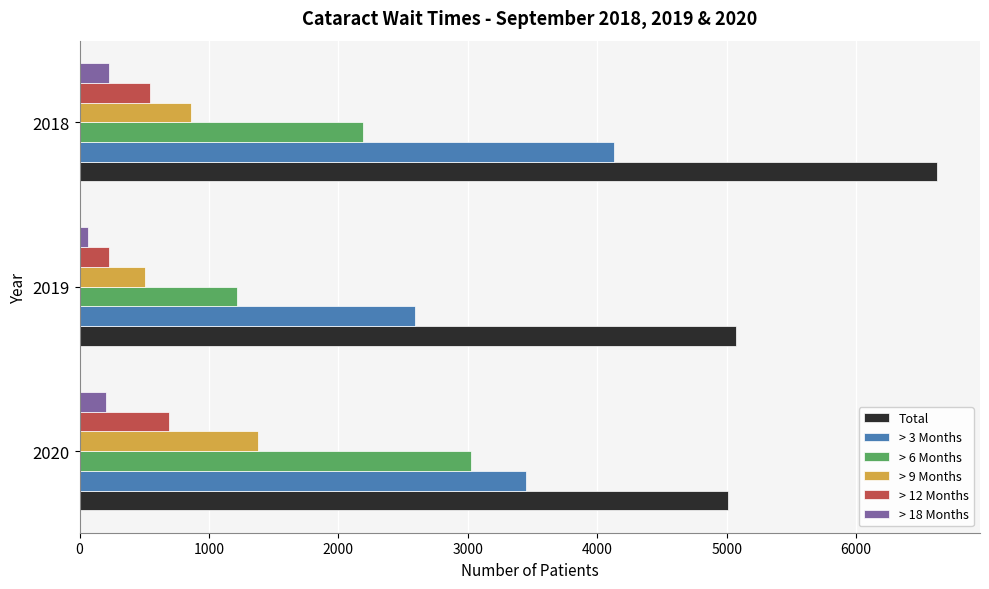

At 2020, list the series in order from smallest to largest.

> 18 Months, > 12 Months, > 9 Months, > 6 Months, > 3 Months, Total